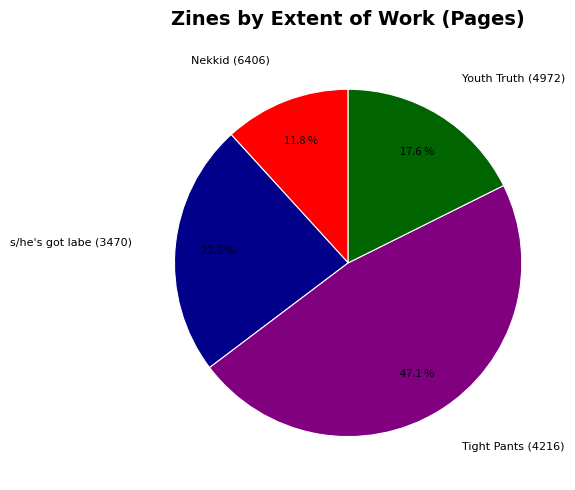

True or false: s/he's got labe (3470) accounts for 38% of the total.

False